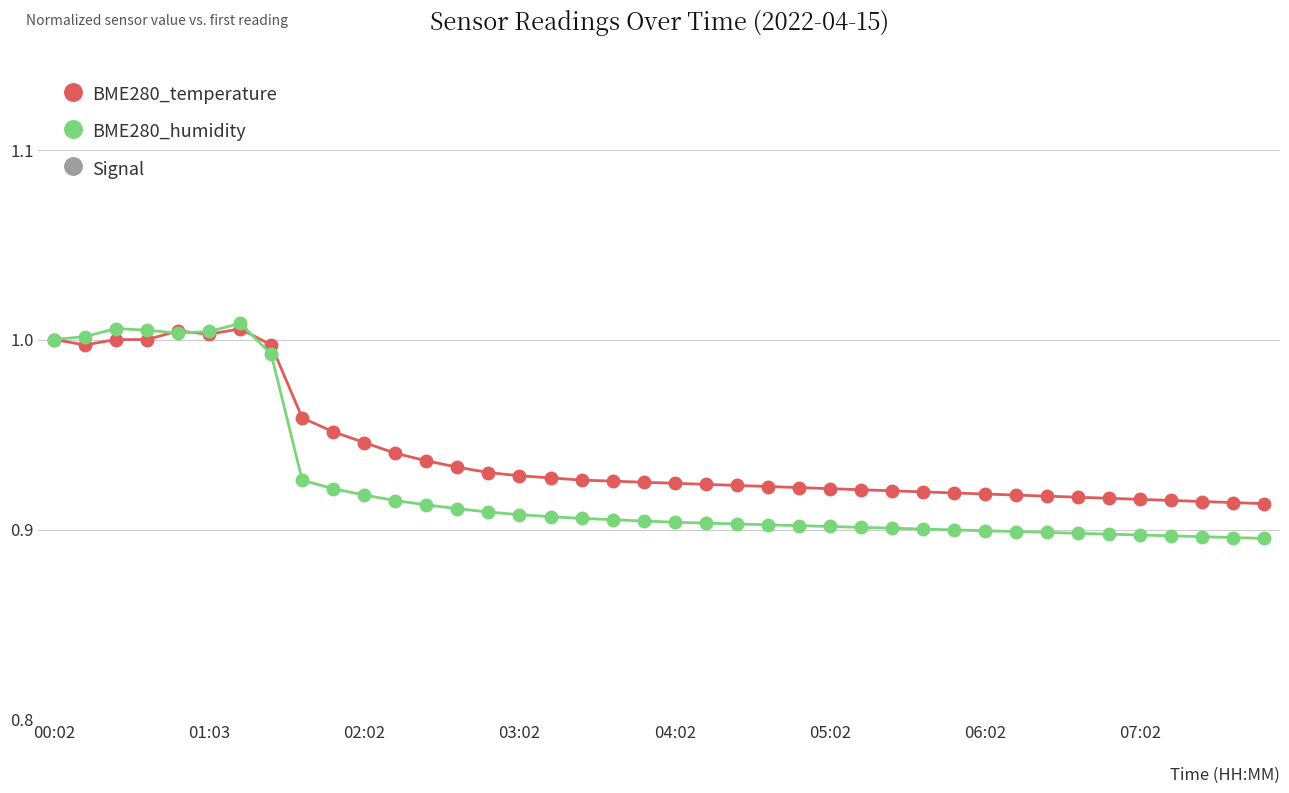

Which series has the largest total across all categories?

BME280_temperature